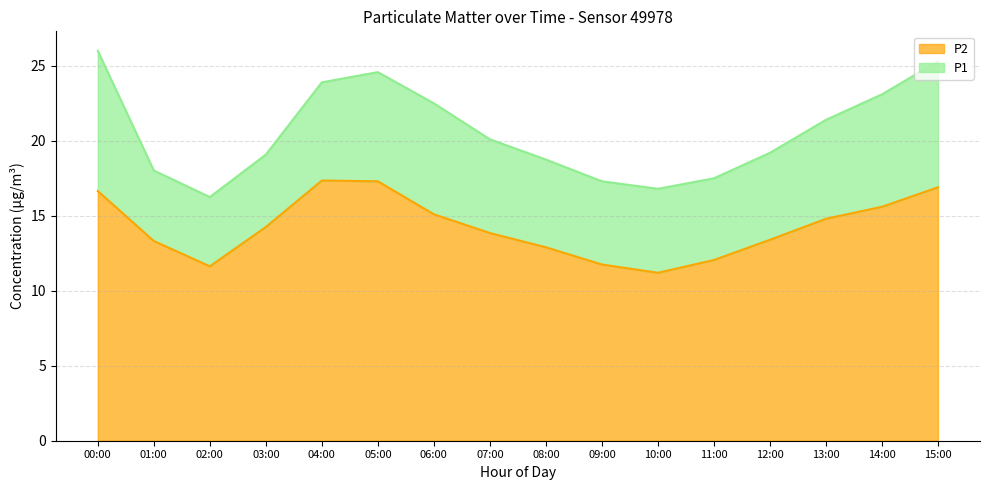

The P2 series shows 11.8 at 09:00. True or false?

True